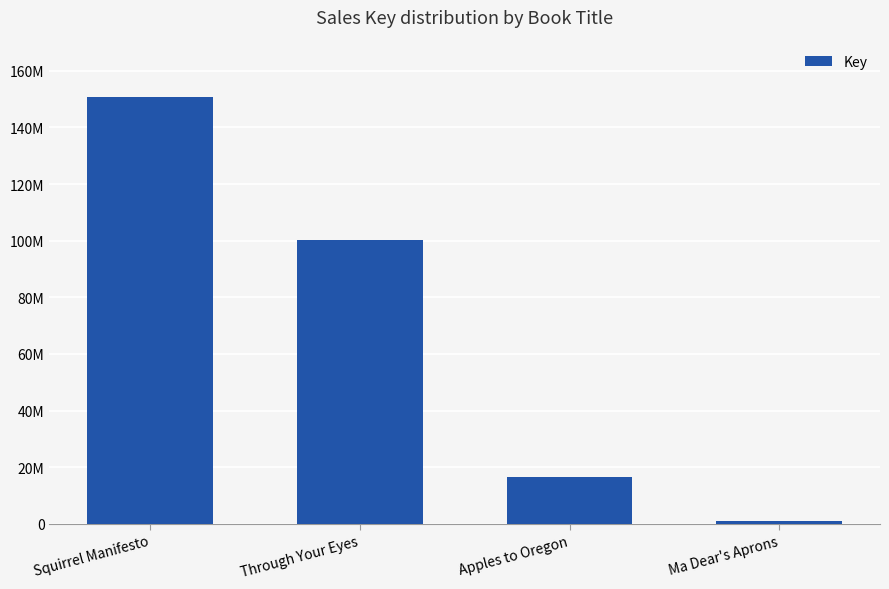

What is the sum of all values?

268846222